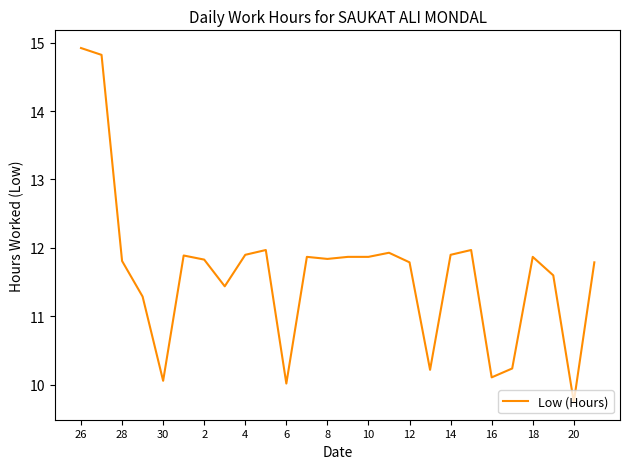

What is the difference between the maximum and minimum values?

5.2